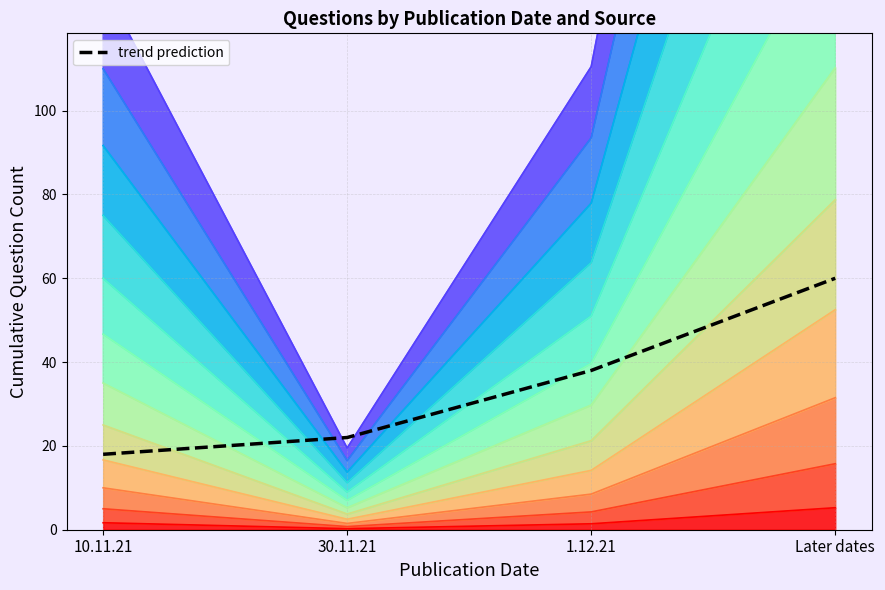

What position from the left is Later dates?

4